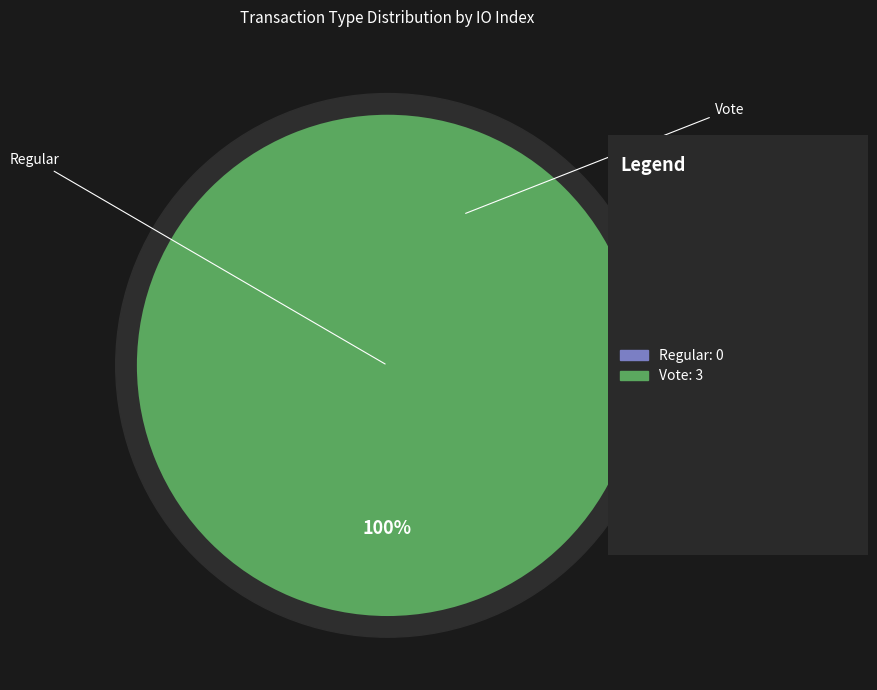

True or false: Regular accounts for 1% of the total.

False